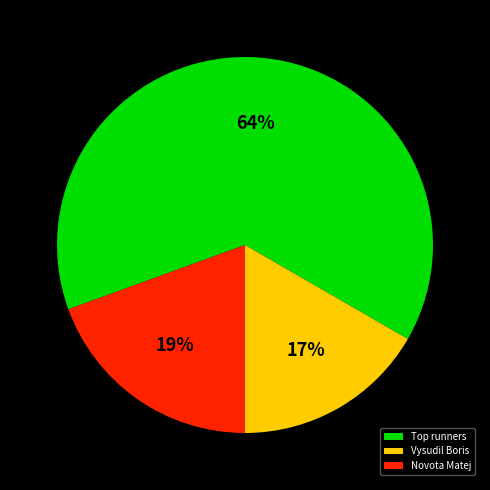

How many slices are in this pie chart?

3